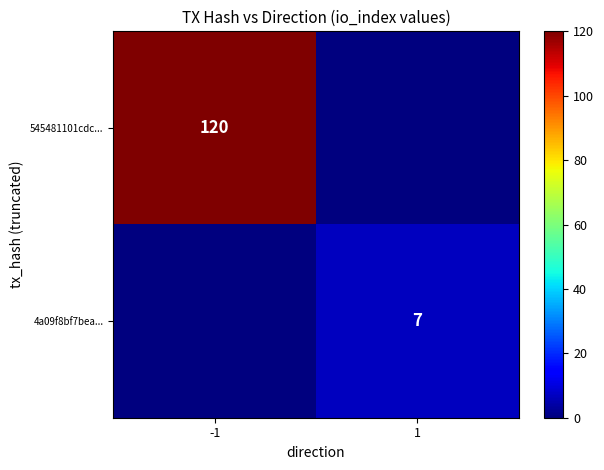

The value of 4a09f8bf7bea... at 1 is 7. True or false?

True